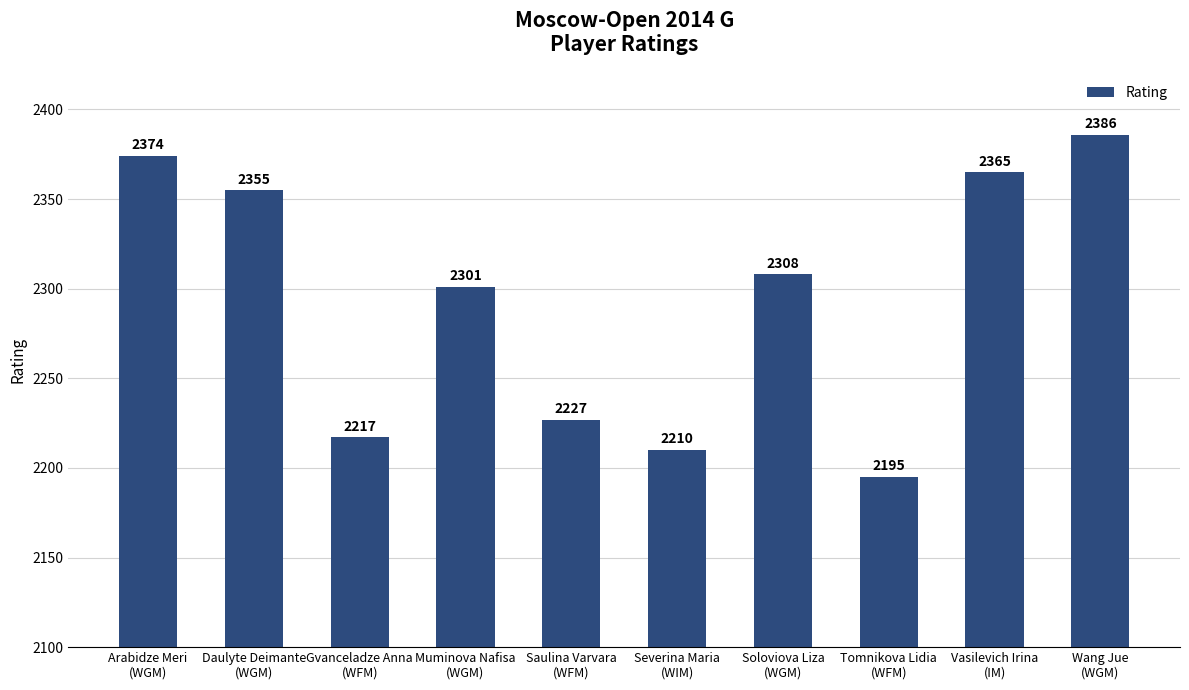

What is the smallest value displayed?

2195